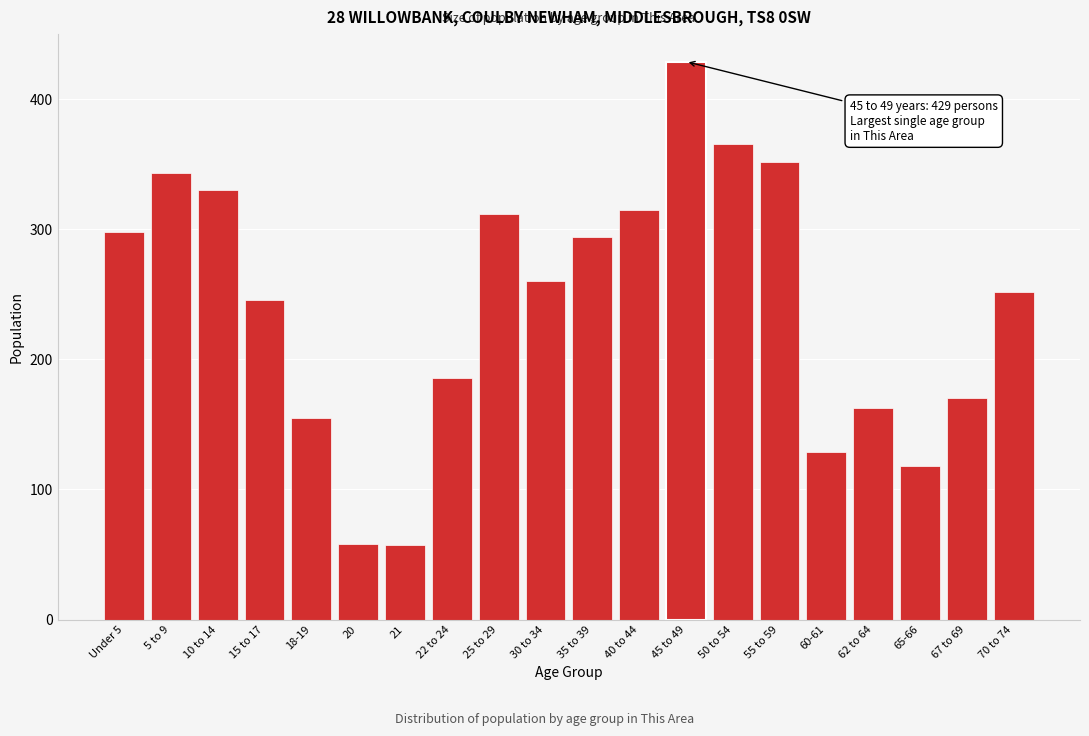

What is the average value?

242